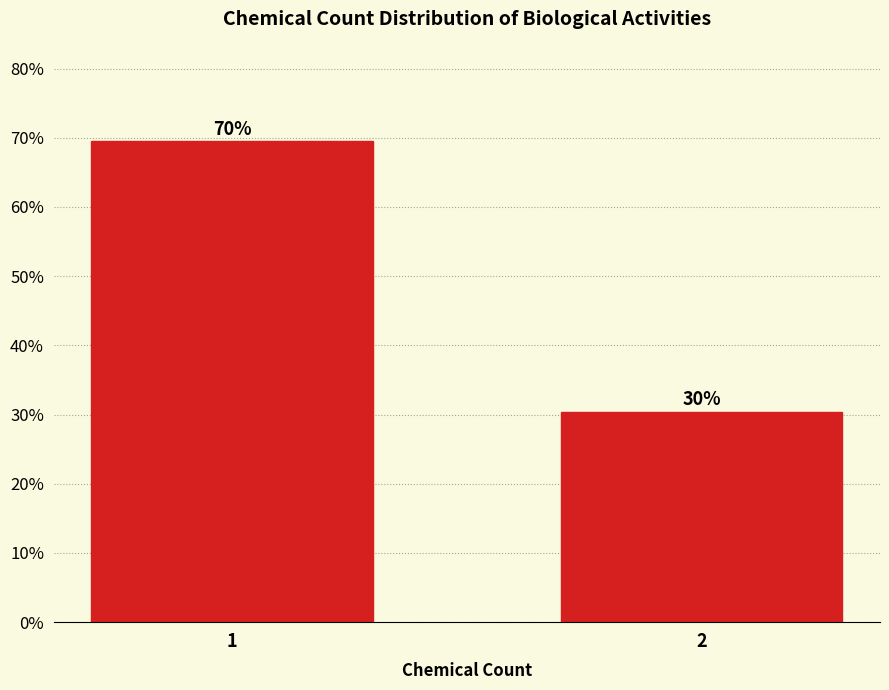

How many bars are there in total?

2